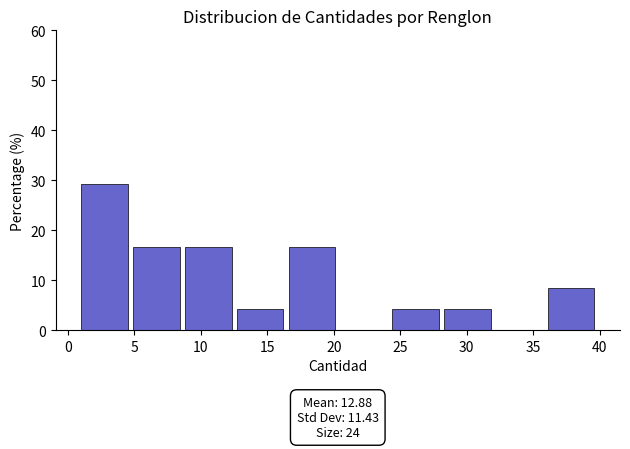

Which range on the x-axis has the tallest bar?

1.0 to 4.9